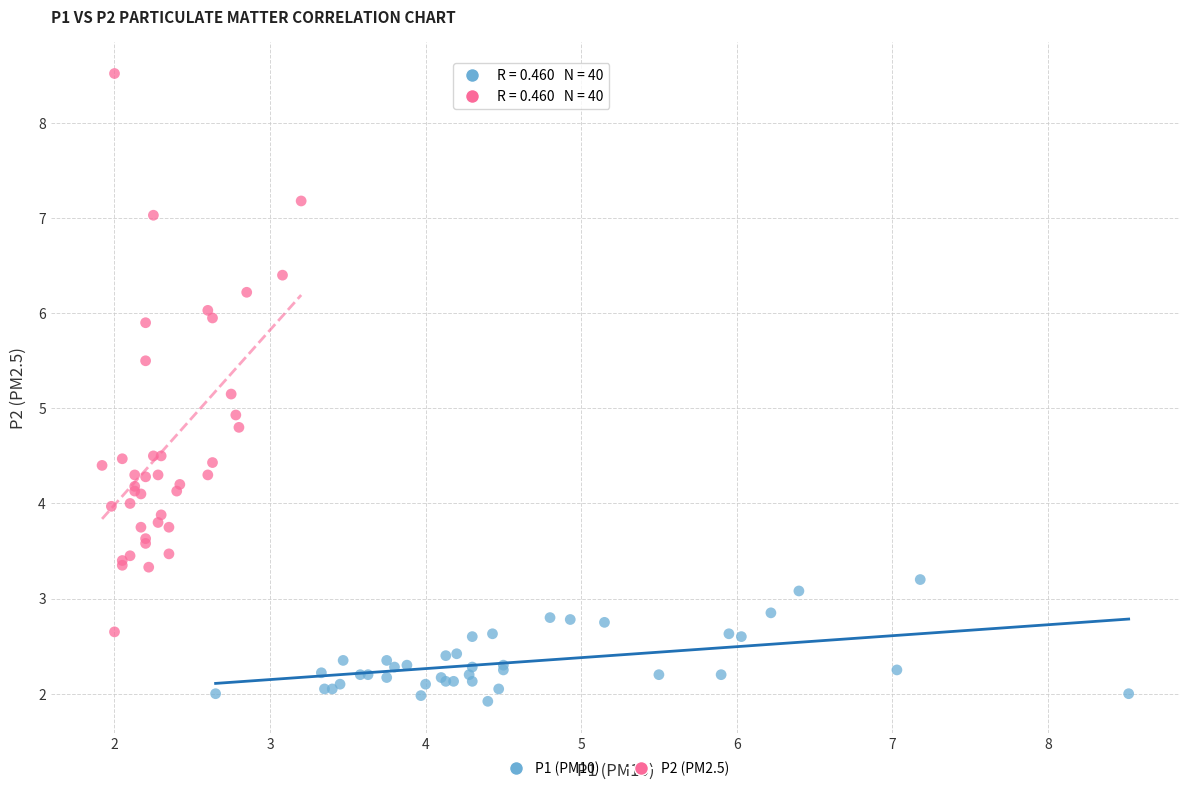

Which series contains the lowest Y value?

P1 (PM10)